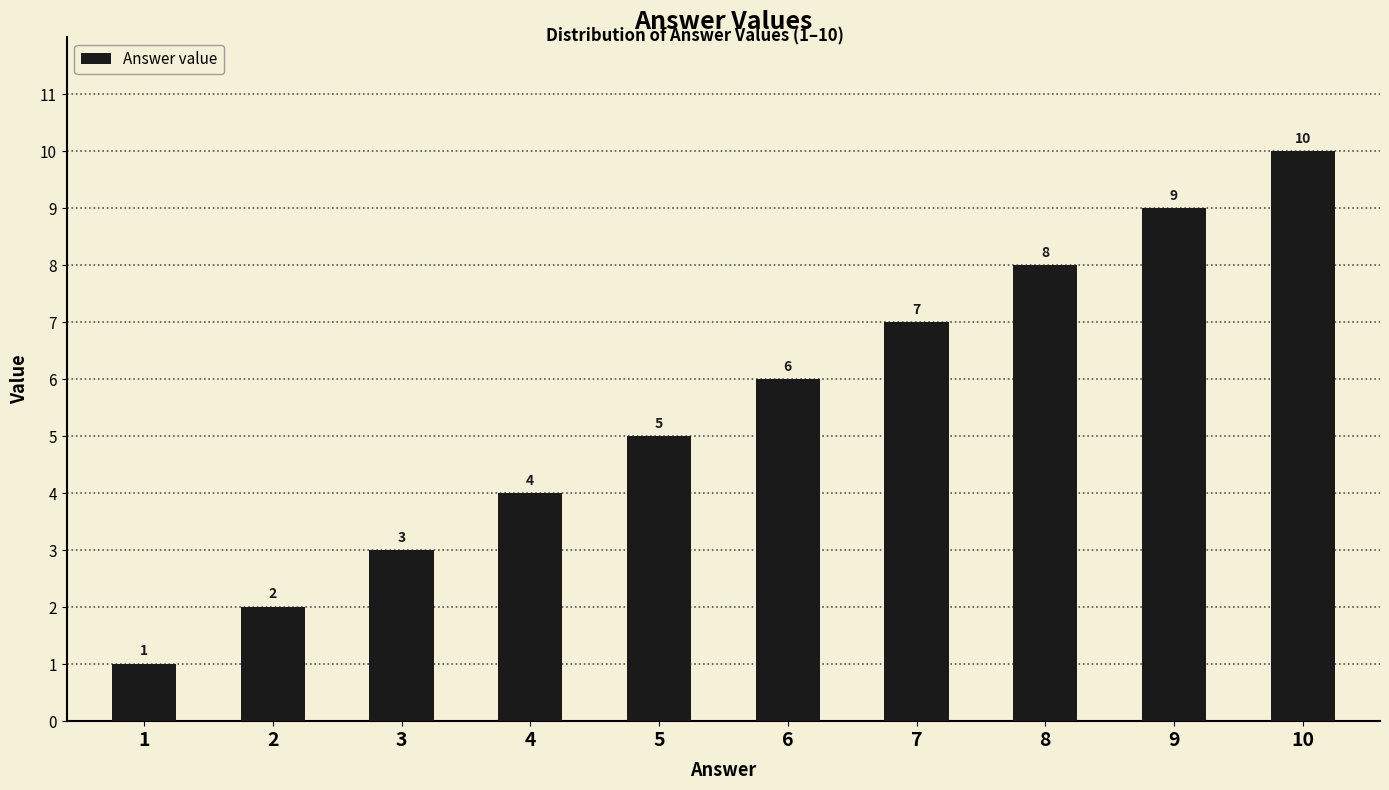

What is the greatest value displayed?

10